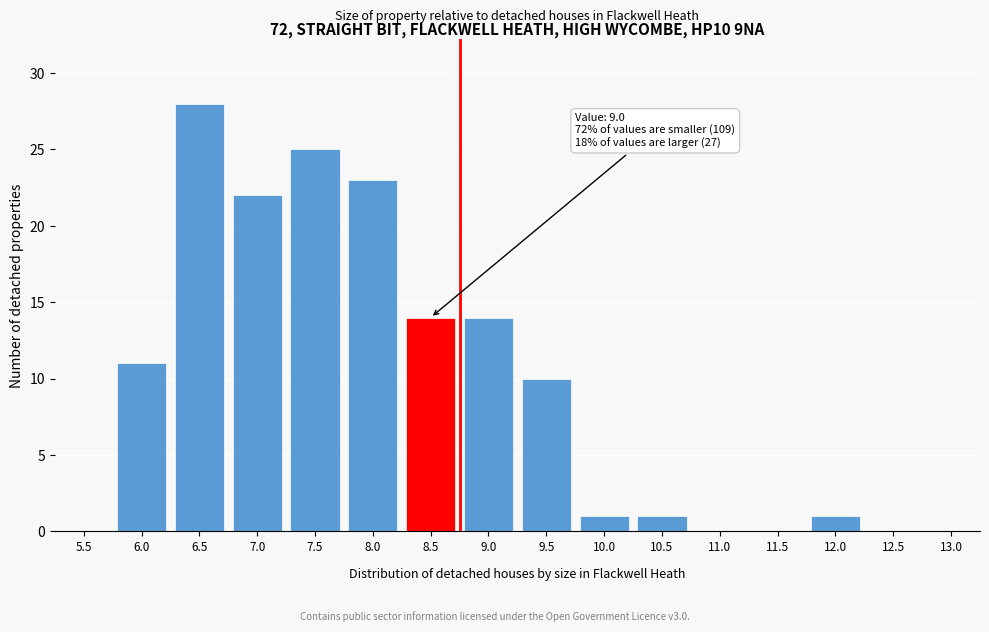

Reading left to right, transcribe all the data shown in this chart.

5.5=0	6.0=11	6.5=28	7.0=22	7.5=25	8.0=23	8.5=14	9.0=14	9.5=10	10.0=1	10.5=1	11.0=0	11.5=0	12.0=1	12.5=0	13.0=0